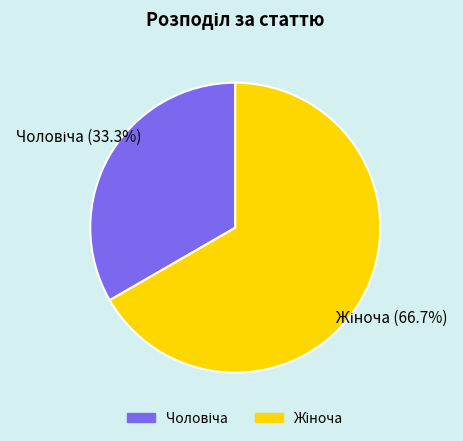

Does any single category account for the majority?

Yes